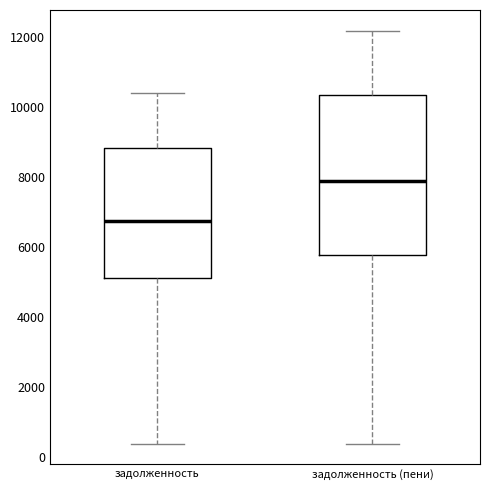

Where is the upper edge of the box for задолженность (пени) on the y-axis? The values are not printed on the chart, so give them approximately, as read against the axis.

10400